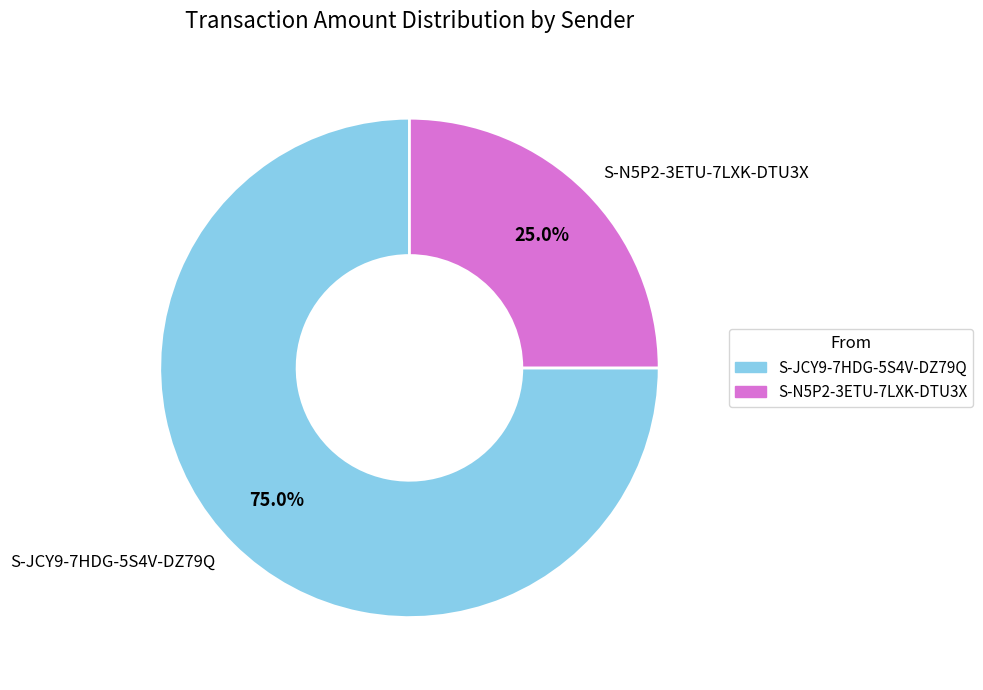

To the nearest percent, what is the difference between the largest and smallest slice percentages?

50%